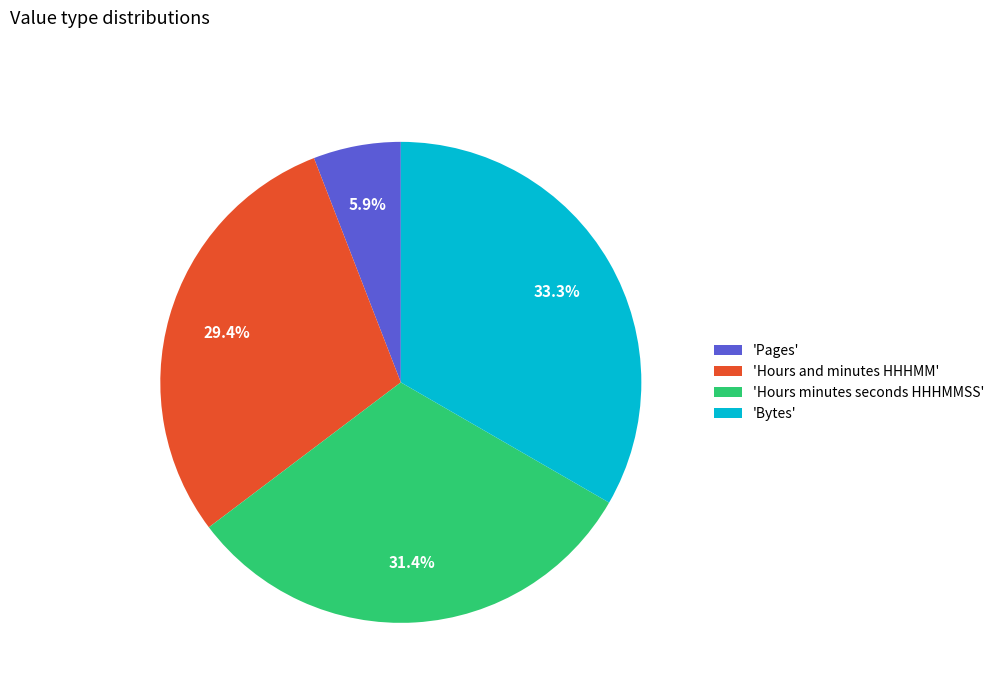

Is there any slice that represents more than half of the pie?

No